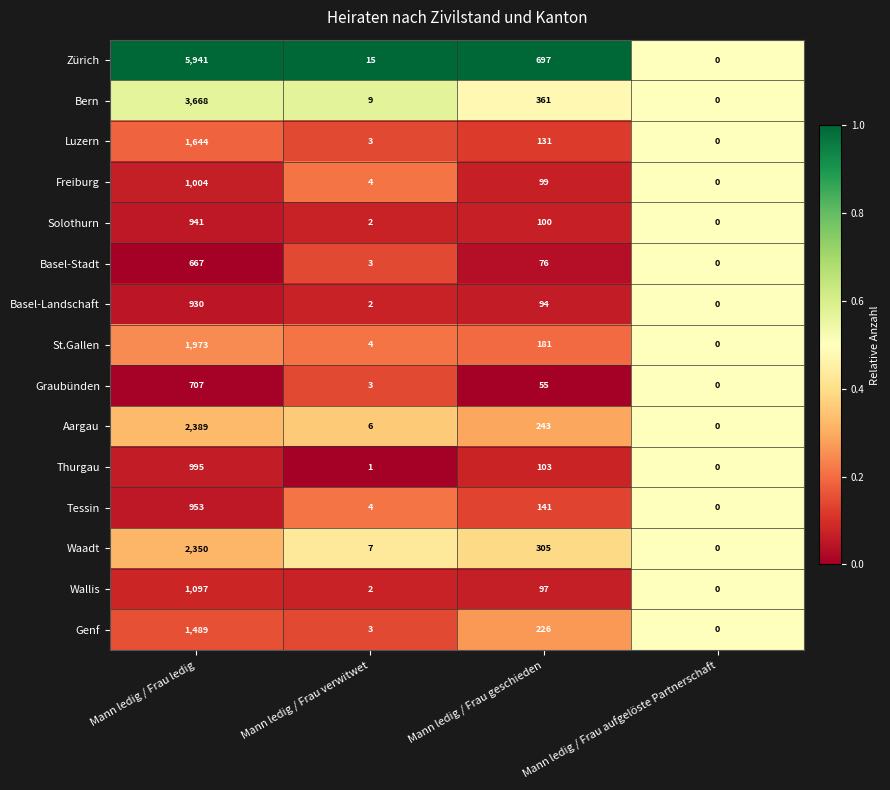

The value of Genf at Mann ledig / Frau aufgelöste Partnerschaft is 711. True or false?

False